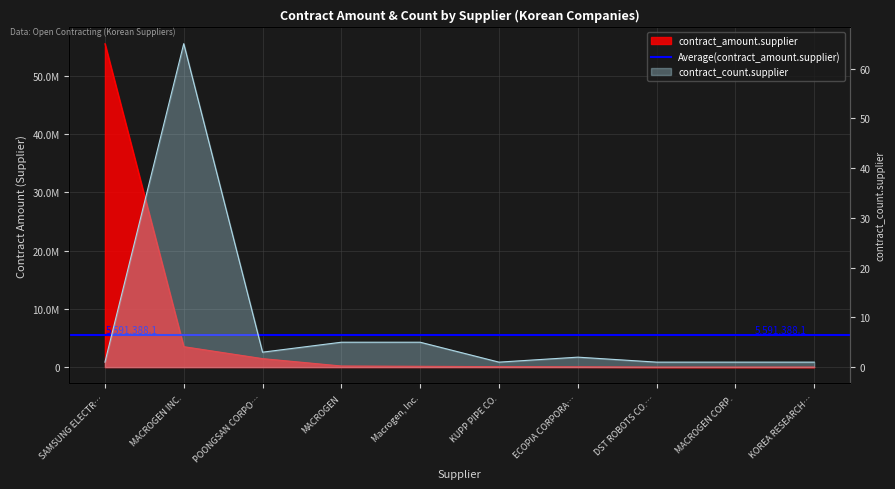

What is the difference between the second highest and second lowest values in the contract_count.supplier series?

4.0